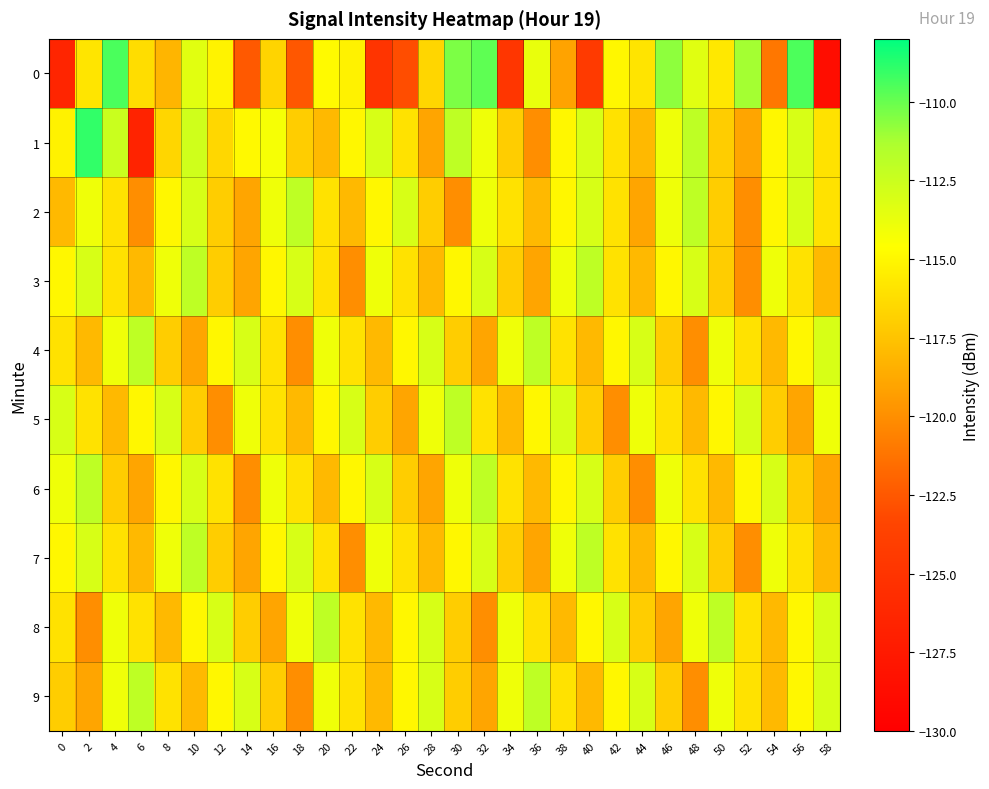

Rank the series at 16 from highest to lowest value.

2, 6, 1, 3, 7, 4, 5, 0, 9, 8